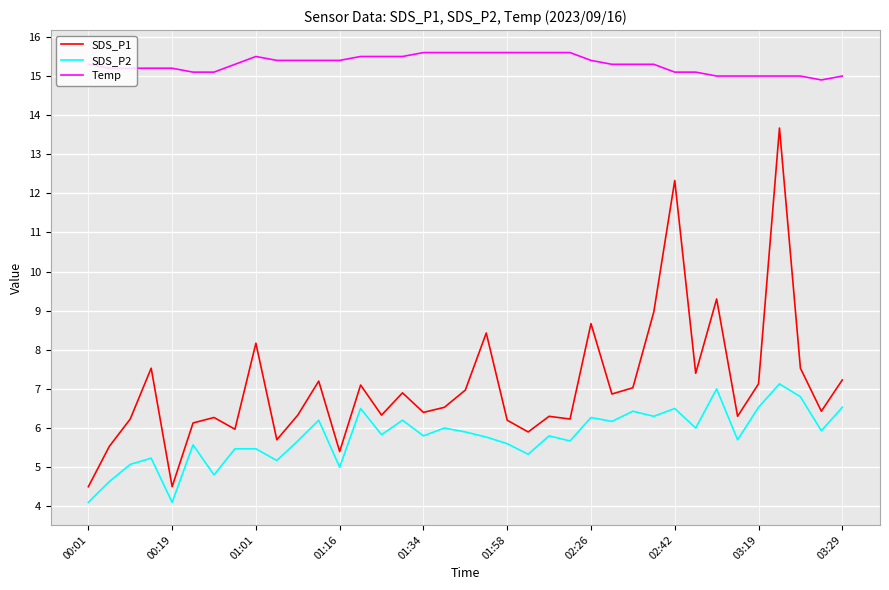

What is the minimum value for SDS_P1?

4.5